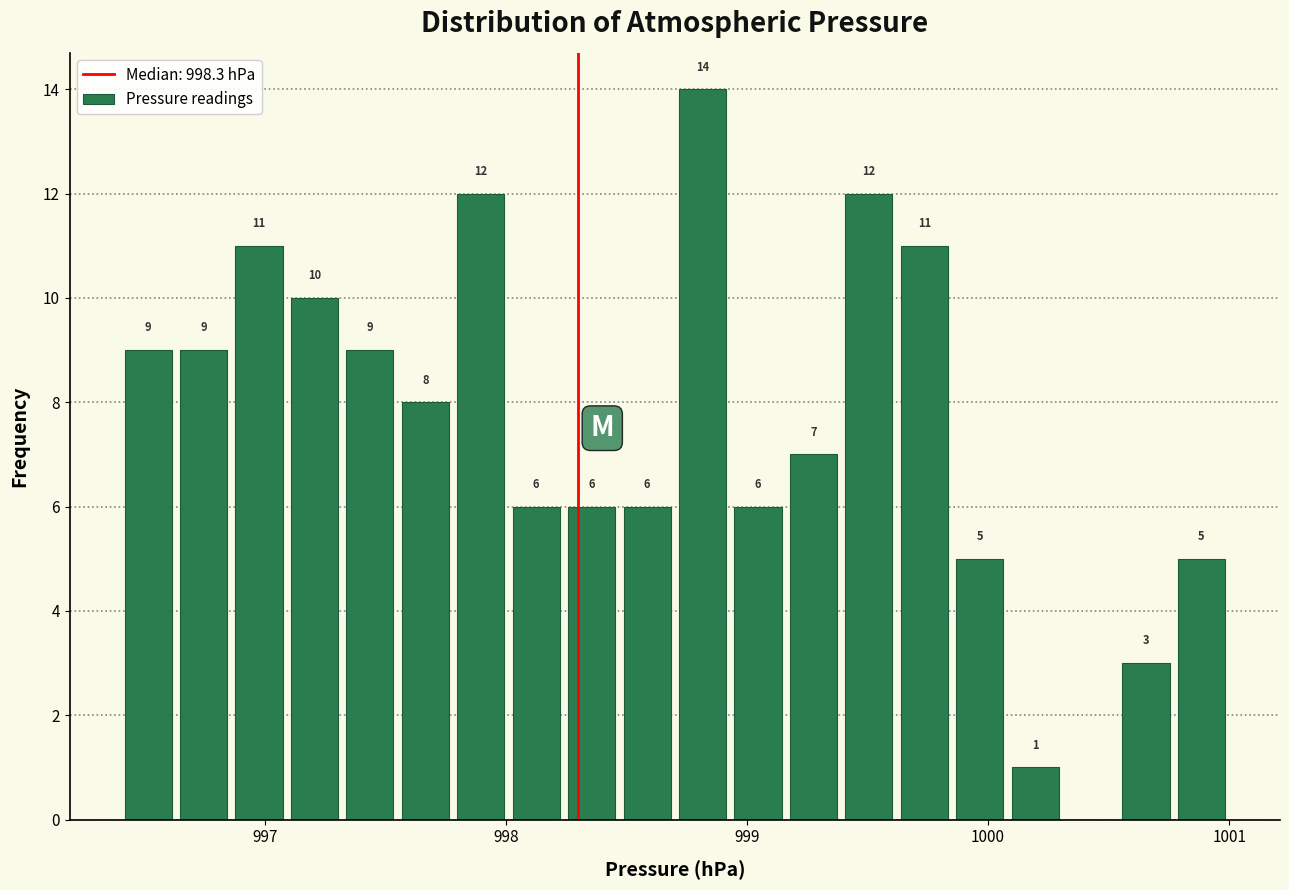

Around what value on the x-axis is the tallest bar? Give the approximate position of its centre, as read against the axis.

998.8